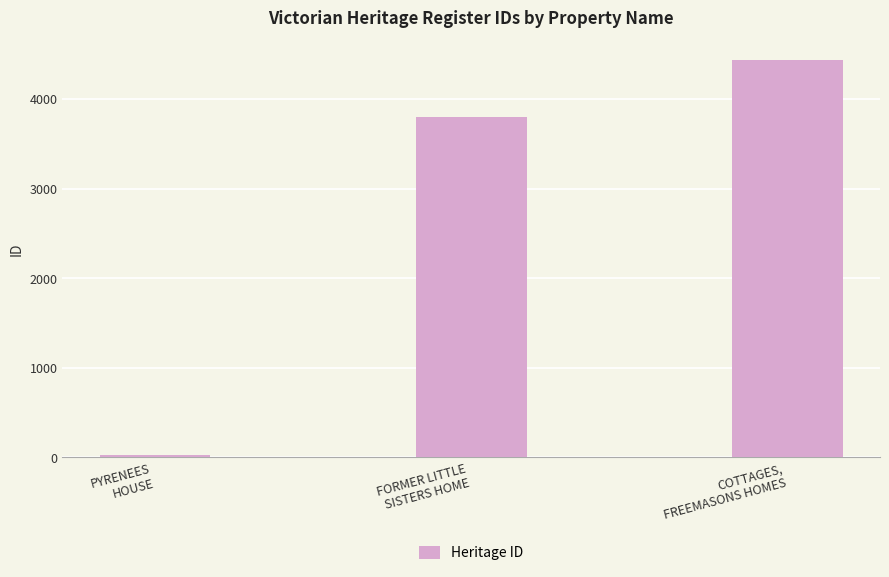

Reading right to left, what are all the values shown in this chart?

4435	3799	27